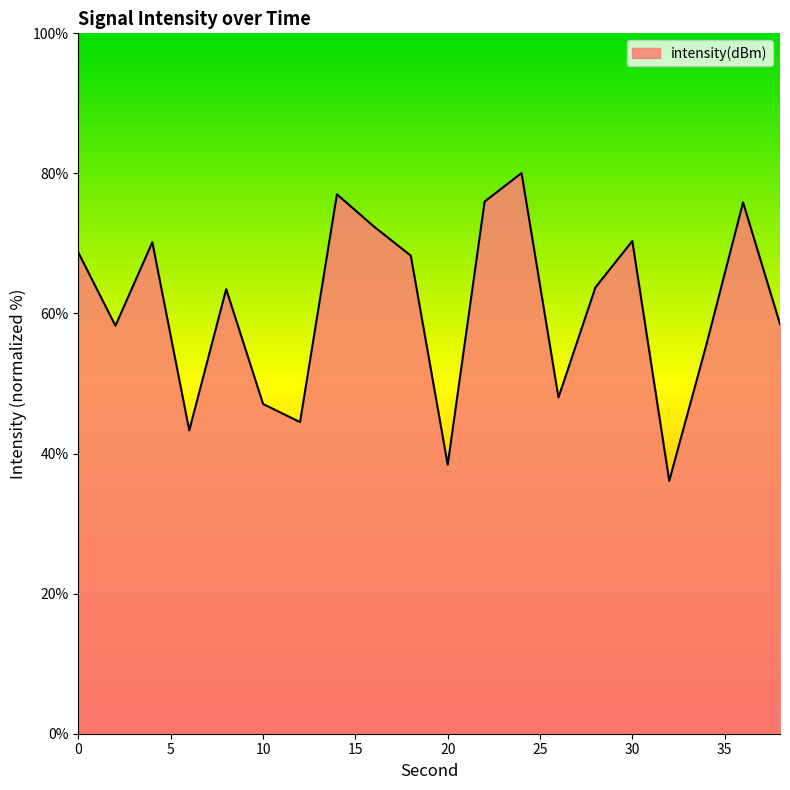

What is the minimum value shown in the chart?

36.1